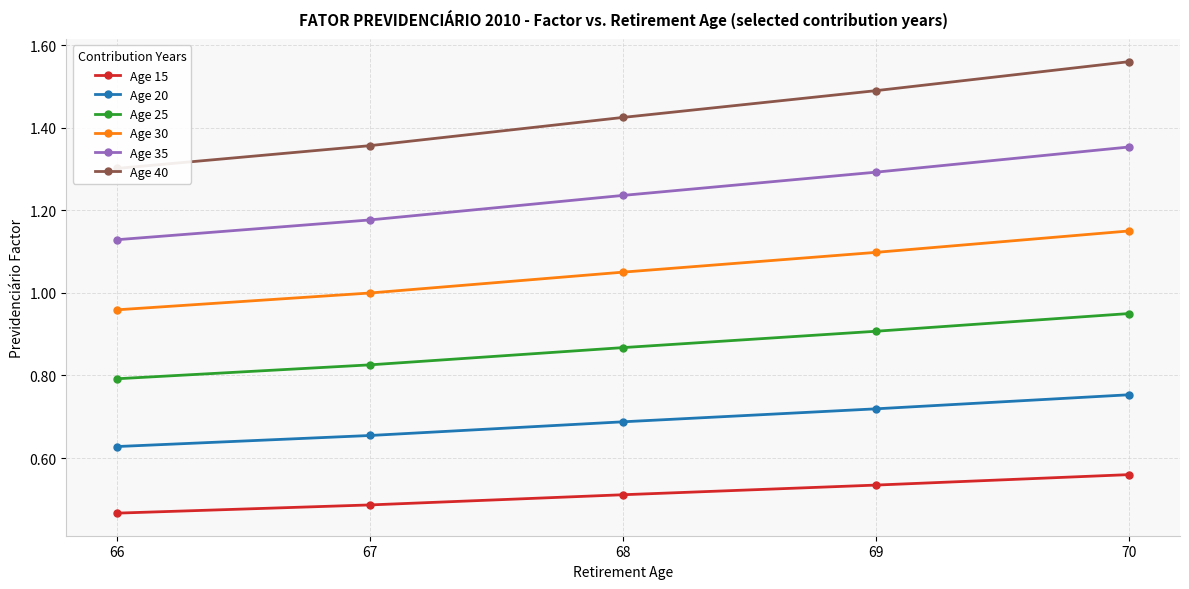

Which series has the widest spread of values?

Age 40